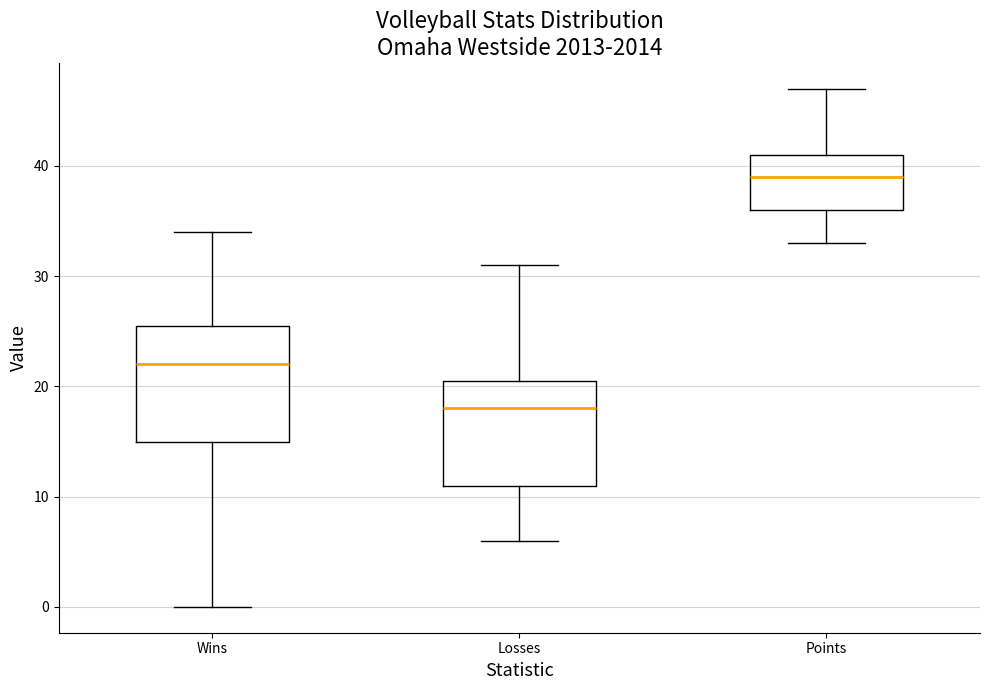

Which box has the highest median line?

Points